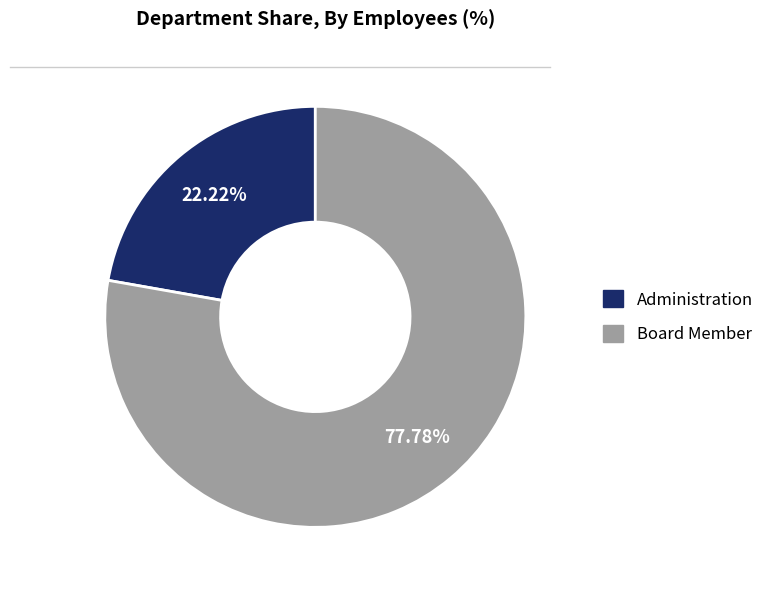

What is the total percentage of Administration and Board Member?

100.0%